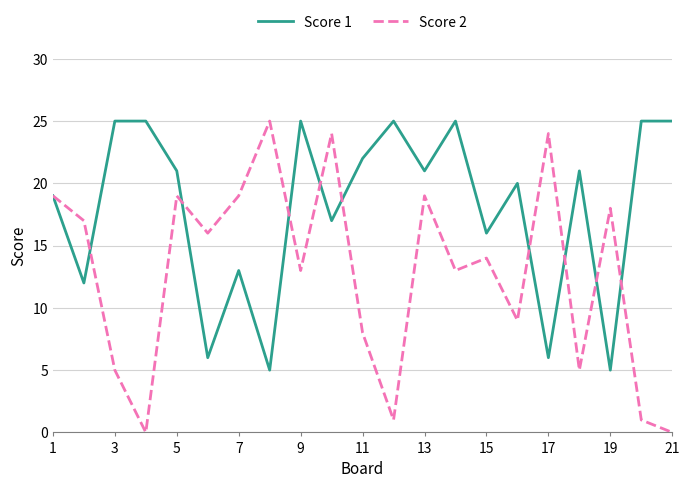

Which series has the largest range (max minus min)?

Score 2